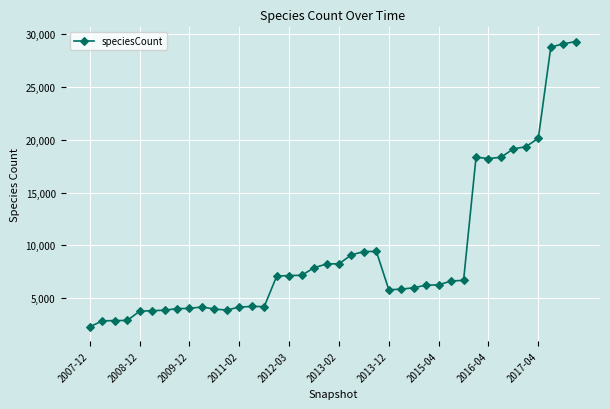

What is the sum of all values?

373064